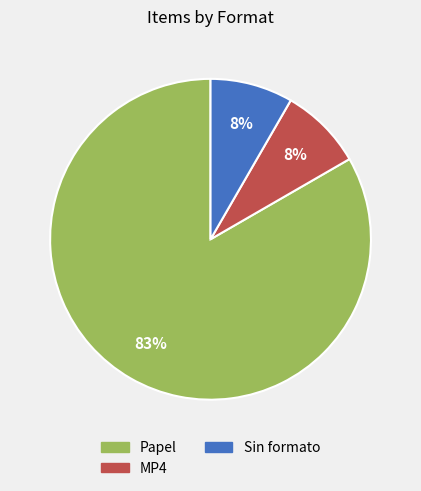

Count the number of slices in the pie.

3